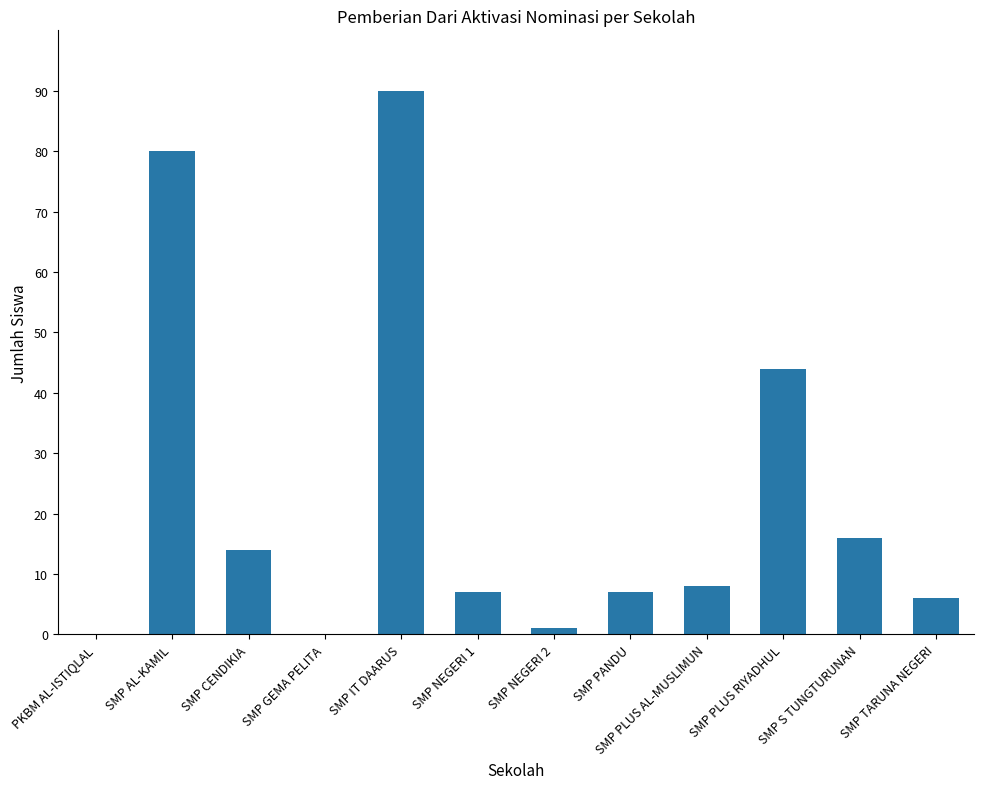

Reading left to right, list all the values displayed in this chart.

0	80	14	0	90	7	1	7	8	44	16	6